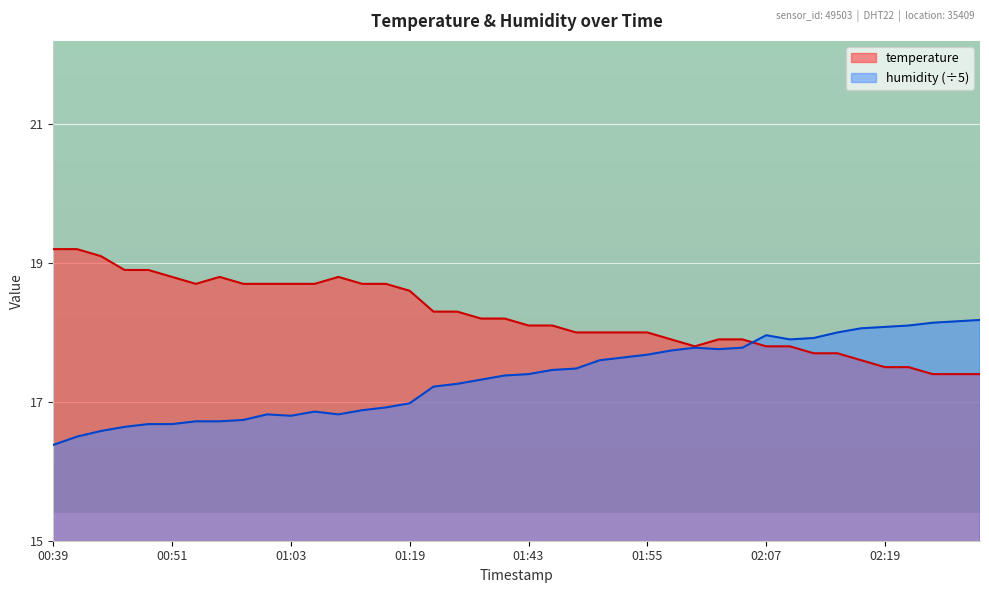

Rank the series by their maximum value, from highest to lowest.

temperature, humidity (÷5)